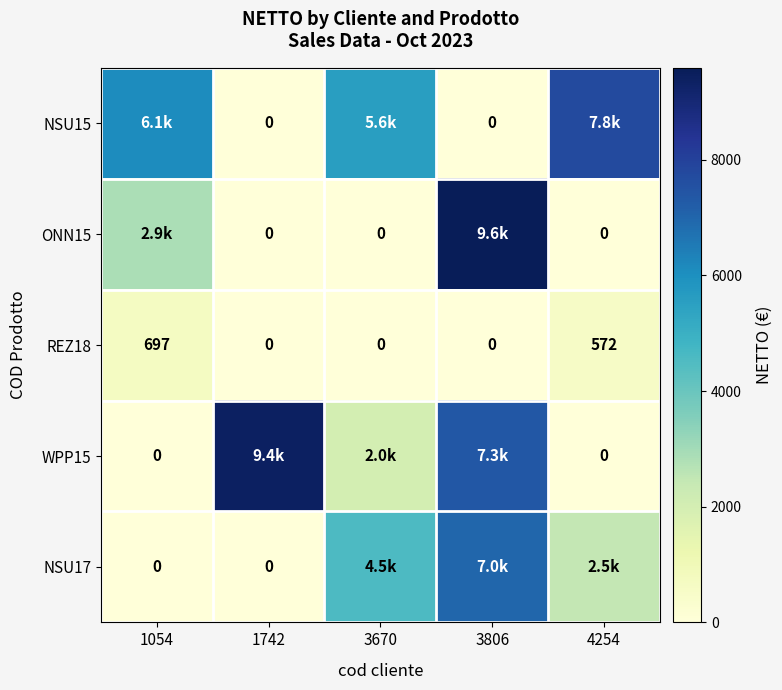

What is the sum of all WPP15 values?

18734.1